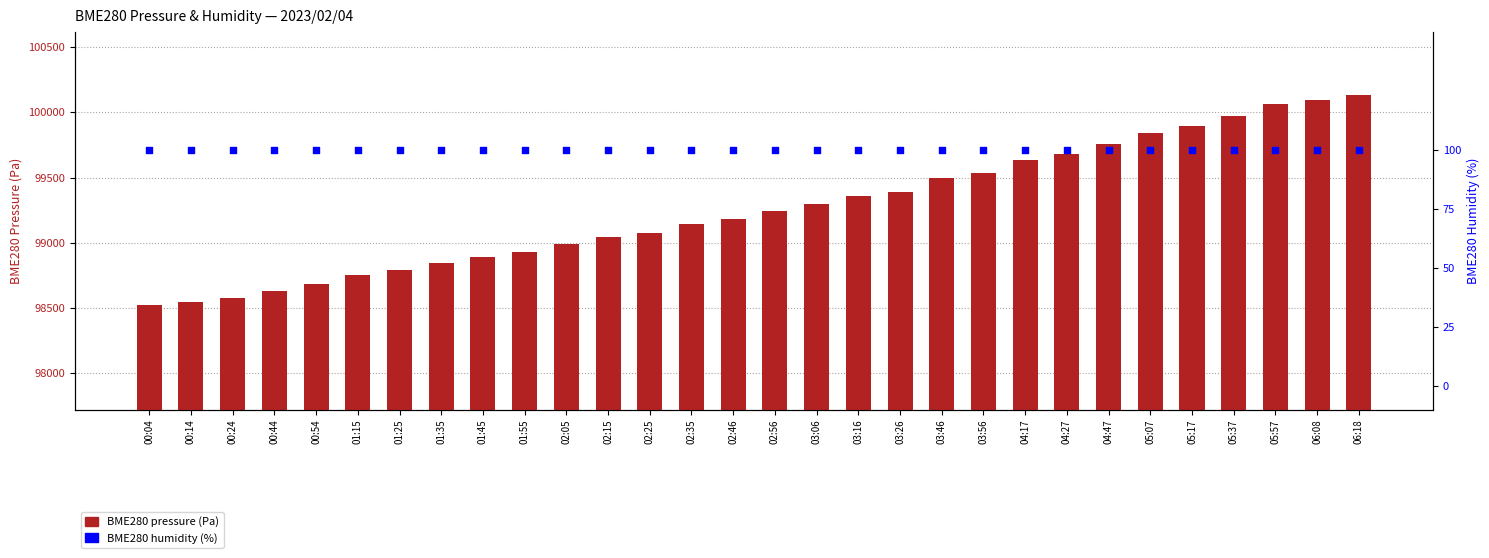

Which series contains the highest Y value?

BME280 pressure